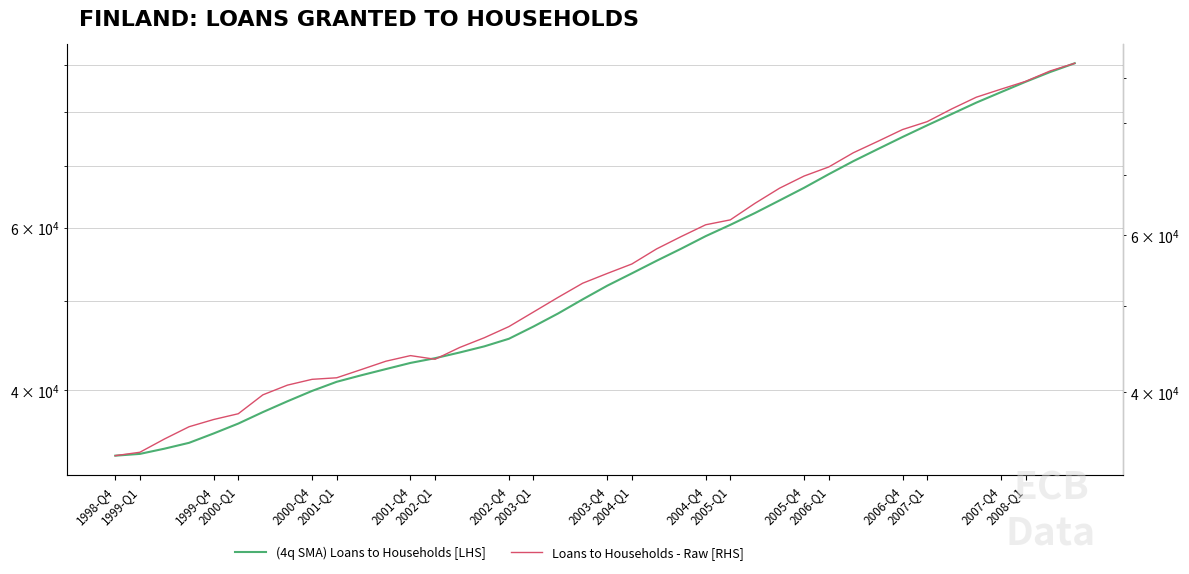

Is it true that Loans to Households - Raw [RHS] equals 74472.0 at 2004-Q1?

False